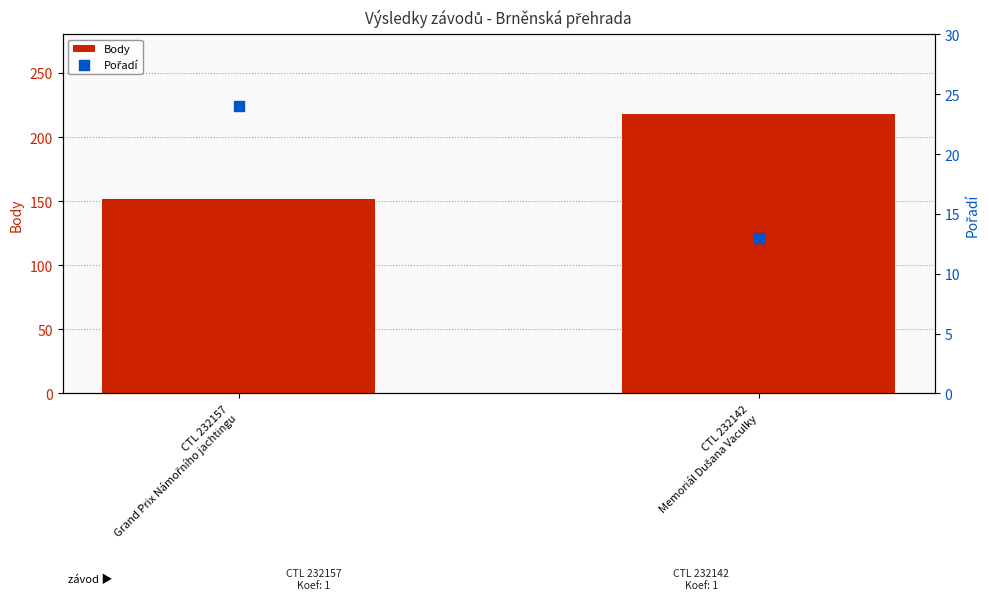

Which series contains the lowest Y value?

Pořadí